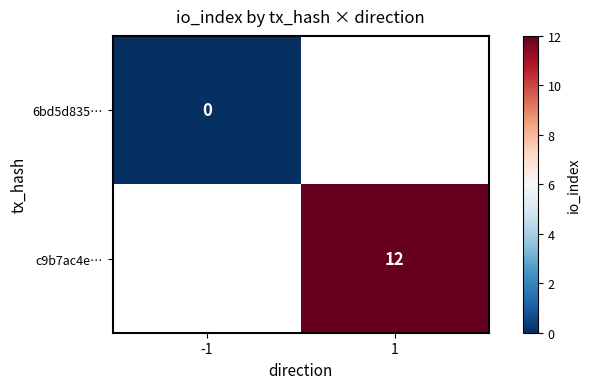

Rank the series by their maximum value, from lowest to highest.

6bd5d835…, c9b7ac4e…